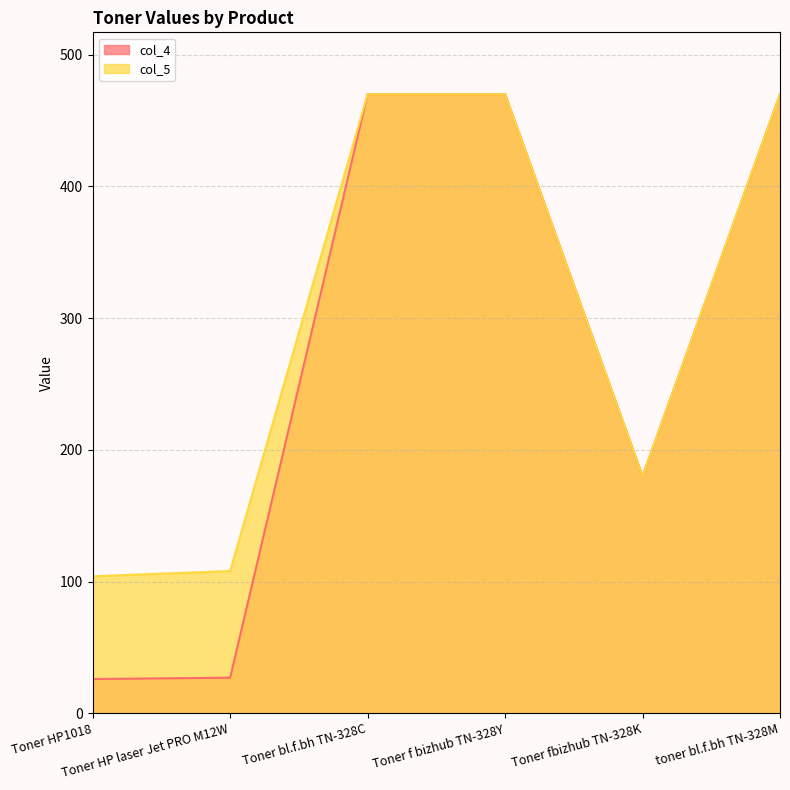

What position from the right is toner bl.f.bh TN-328M?

1